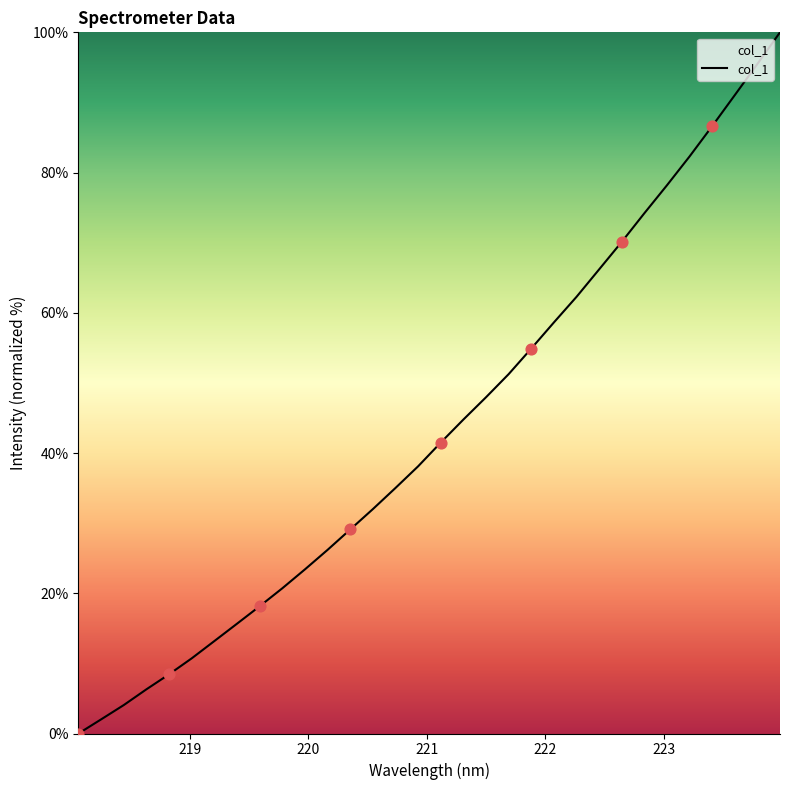

What is the difference between the maximum and minimum values?

100.0